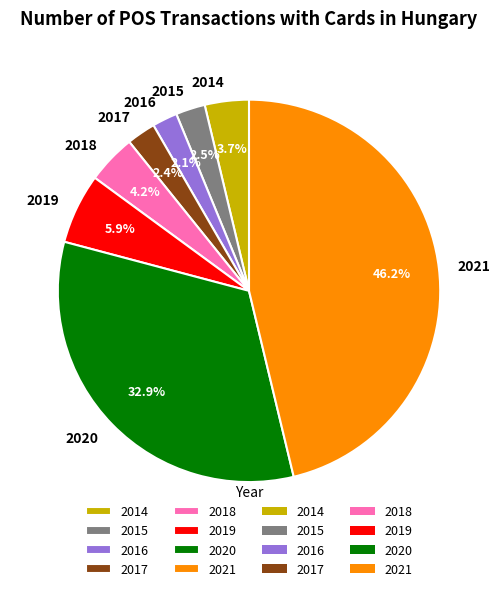

Combined, do 2020 and 2014 account for over 50%?

No